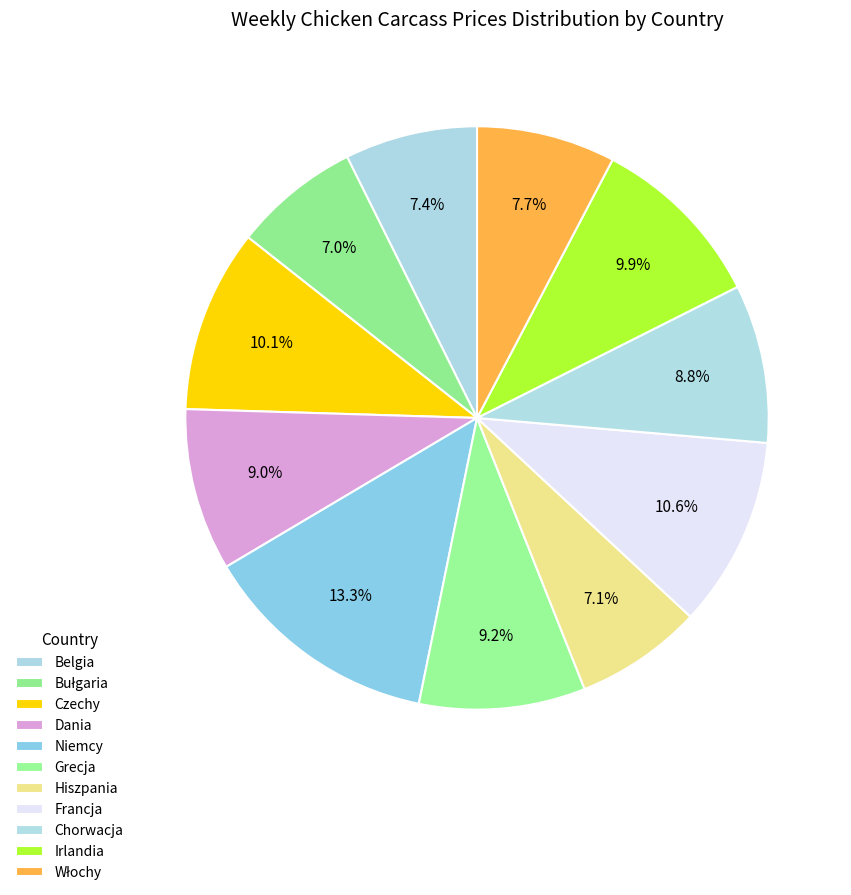

Count the number of slices in the pie.

11